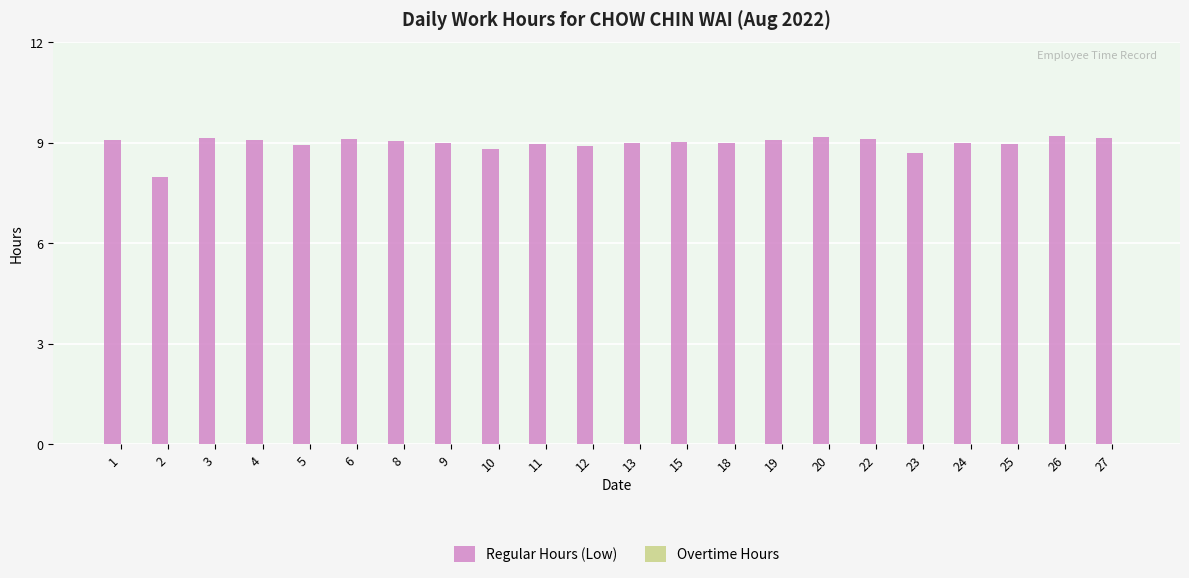

The chart shows a value of 8.9 at 25. True or false?

True